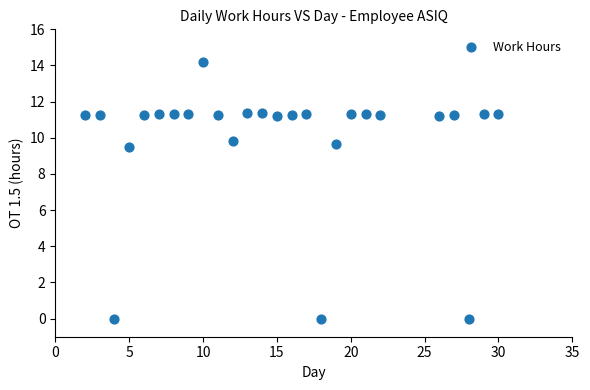

What is the range of X values (max minus min)?

28.0